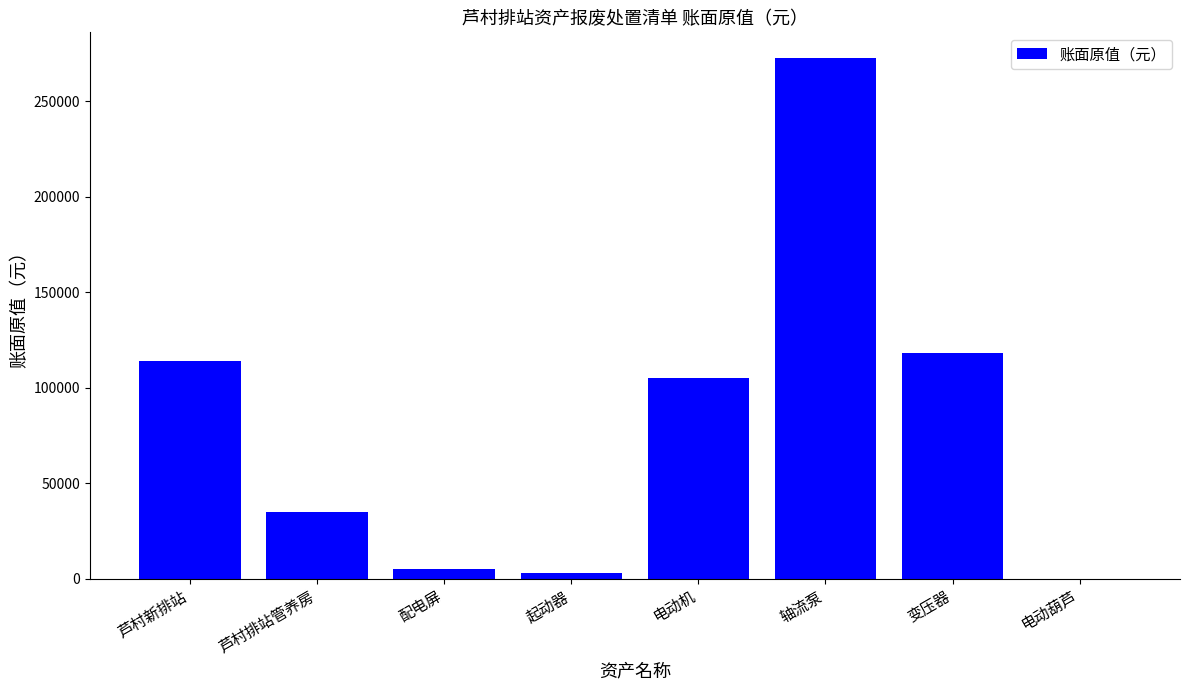

Reading right to left, transcribe all the data shown in this chart.

1.0	118000.0	272592.0	105300.0	2891.0	4960.0	35108.5	113825.4